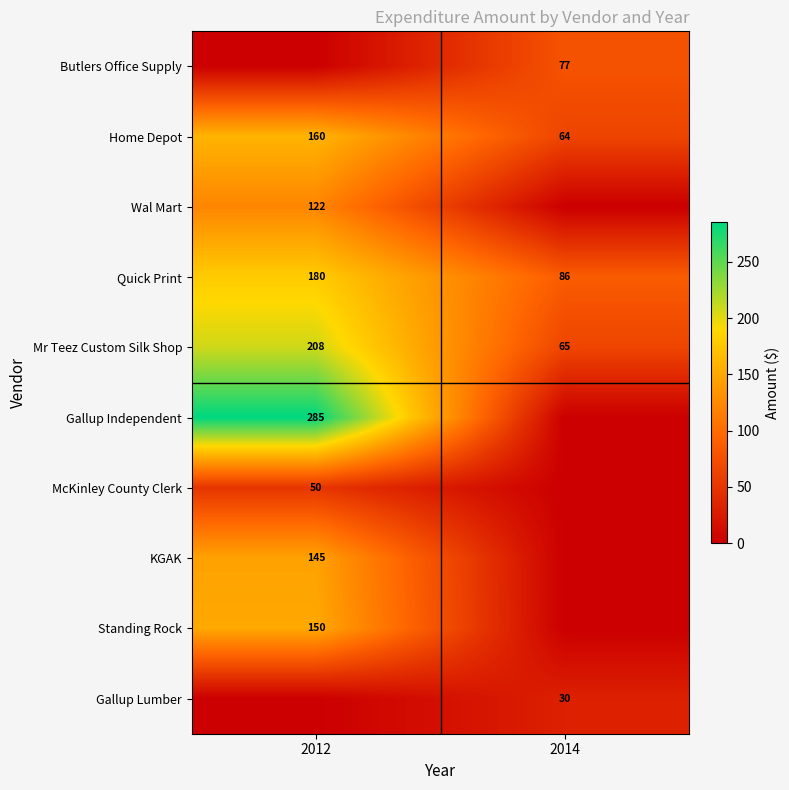

What is the difference between the maximum and minimum values in the Home Depot series?

96